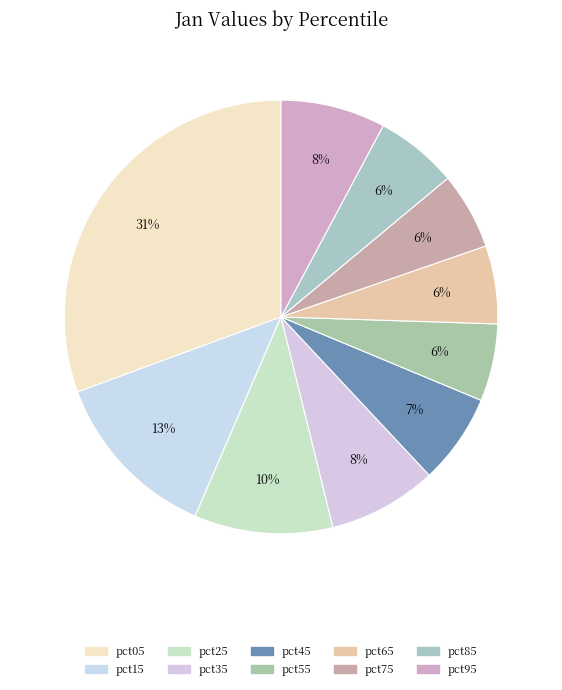

To the nearest percent, what portion does pct05 represent?

31%